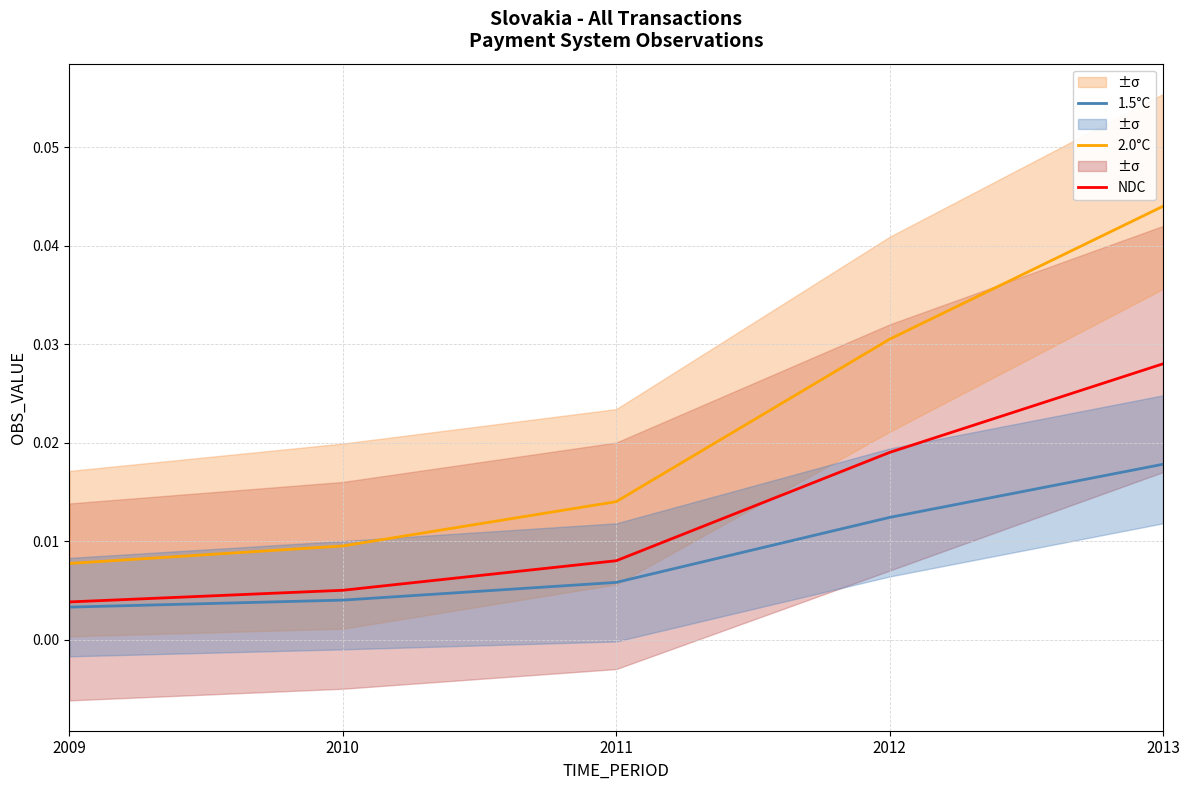

List the series in order of their peak value, highest first.

2.0°C, NDC, 1.5°C